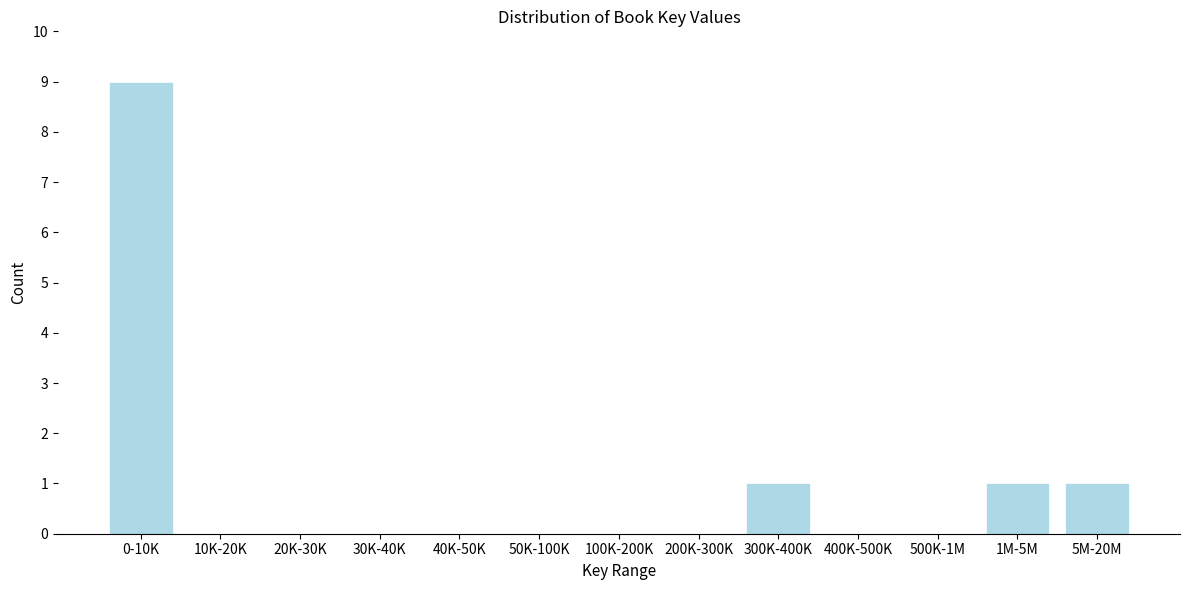

Reading left to right, extract all data points from this chart.

0-10K=9	10K-20K=0	20K-30K=0	30K-40K=0	40K-50K=0	50K-100K=0	100K-200K=0	200K-300K=0	300K-400K=1	400K-500K=0	500K-1M=0	1M-5M=1	5M-20M=1